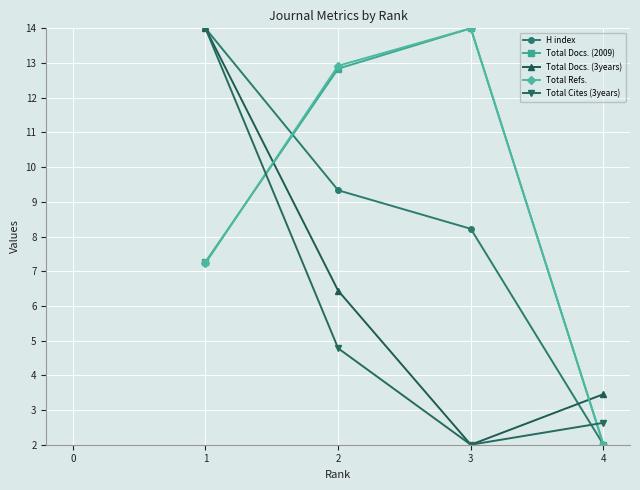

What is the spread (max minus min) of values at 3?

12.0